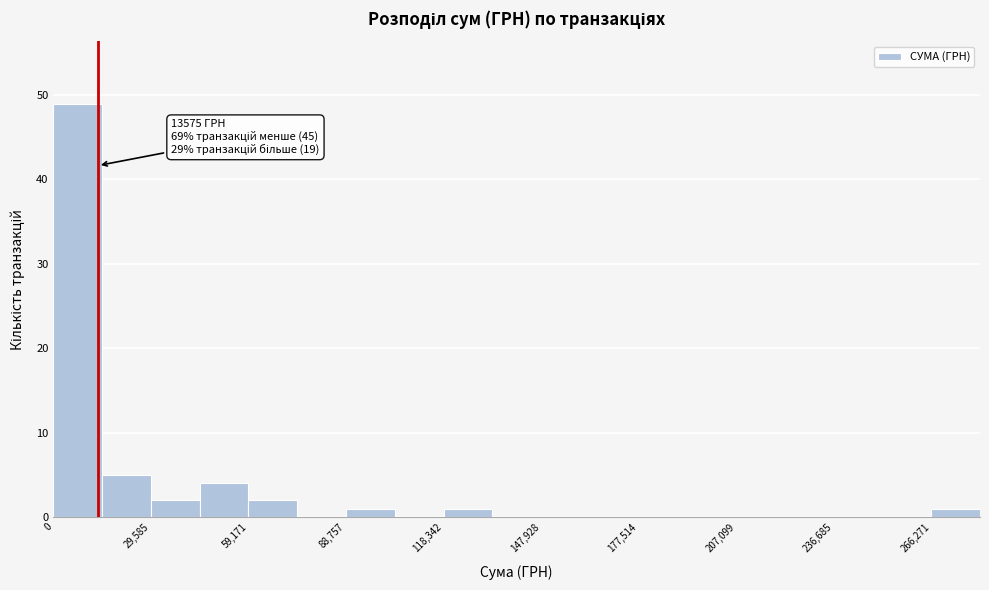

Around what value on the x-axis is the tallest bar? Give the approximate position of its centre, as read against the axis.

5000